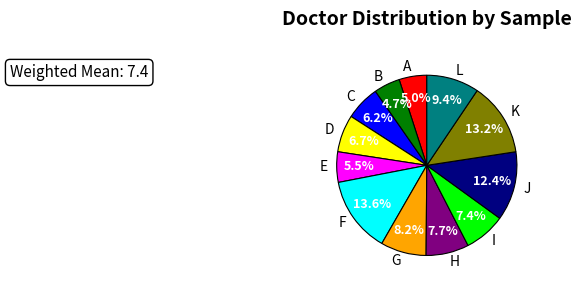

What is the ratio of the value at I to the value at B?

1.6